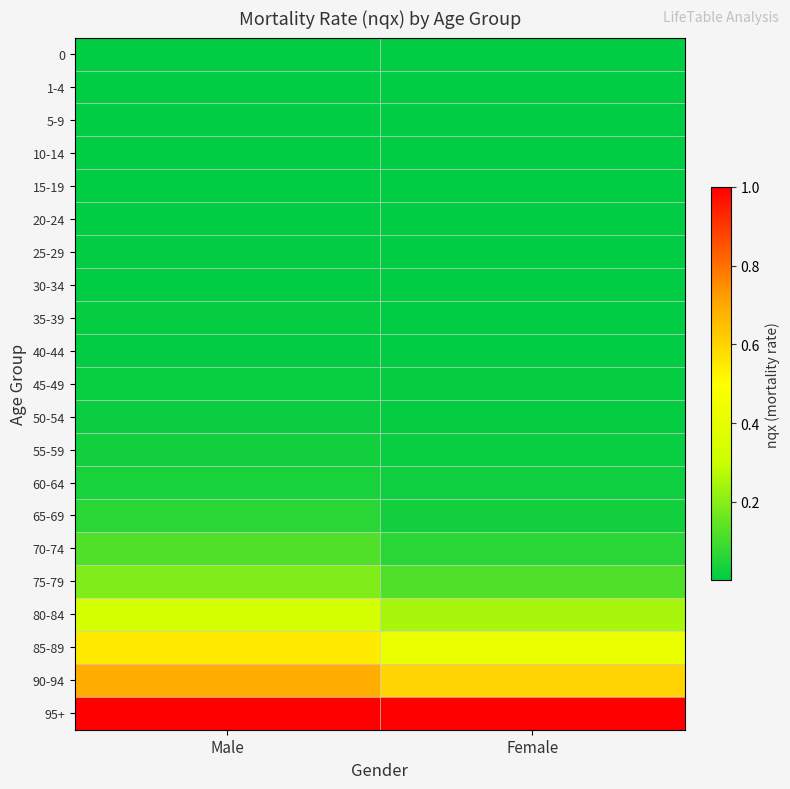

Rank the series at Female from highest to lowest value.

95+, 90-94, 85-89, 80-84, 75-79, 70-74, 65-69, 60-64, 55-59, 45-49, 50-54, 30-34, 35-39, 40-44, 0, 20-24, 25-29, 1-4, 15-19, 10-14, 5-9